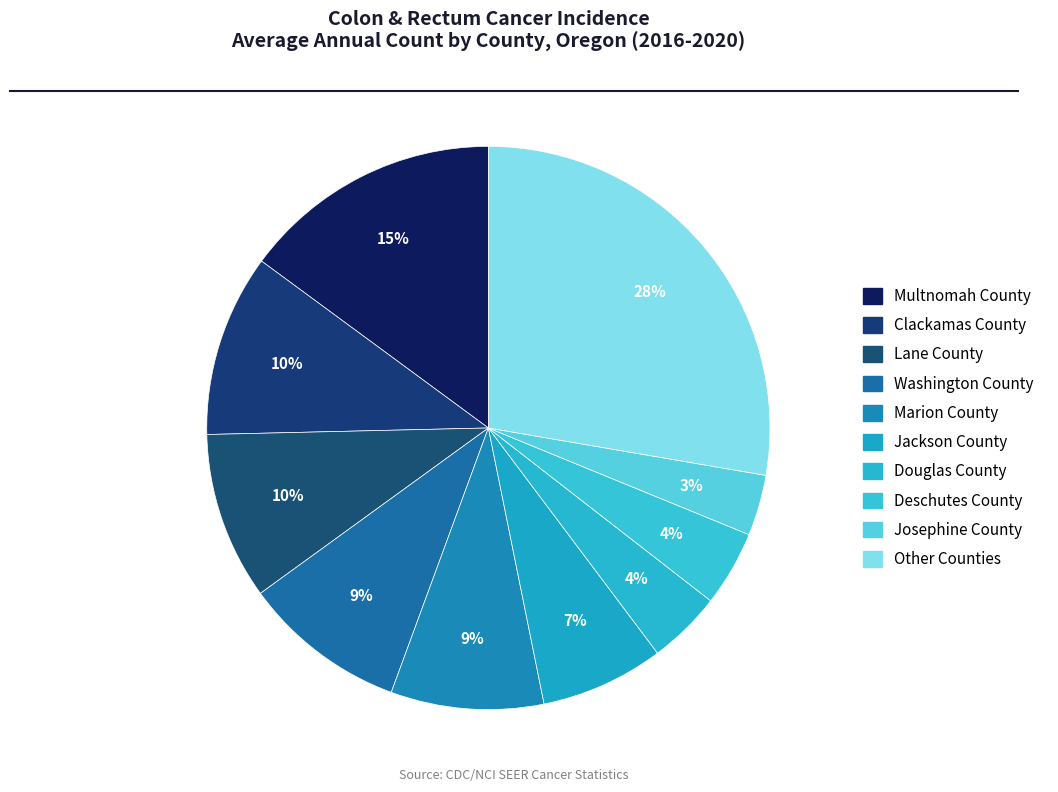

Is there any slice that represents more than half of the pie?

No